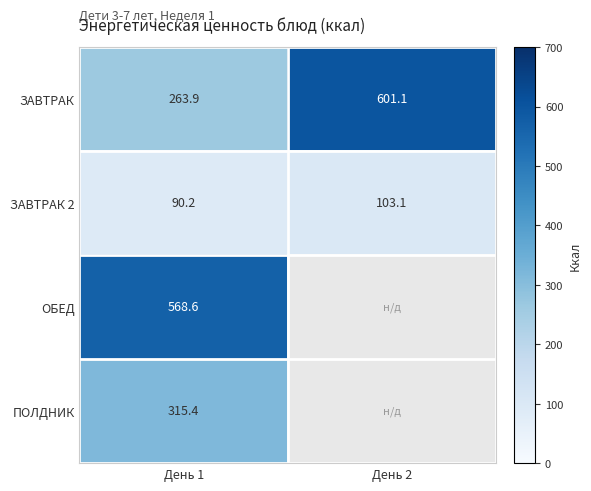

How many data points in ЗАВТРАК are above 601?

1